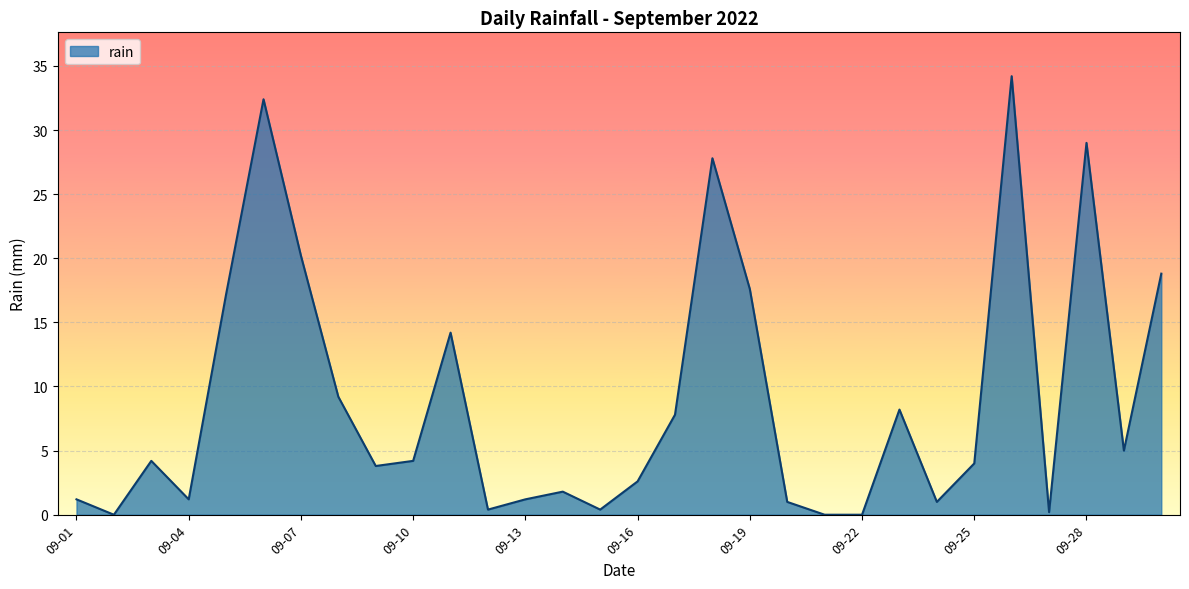

What is the difference between the maximum and minimum values?

34.2